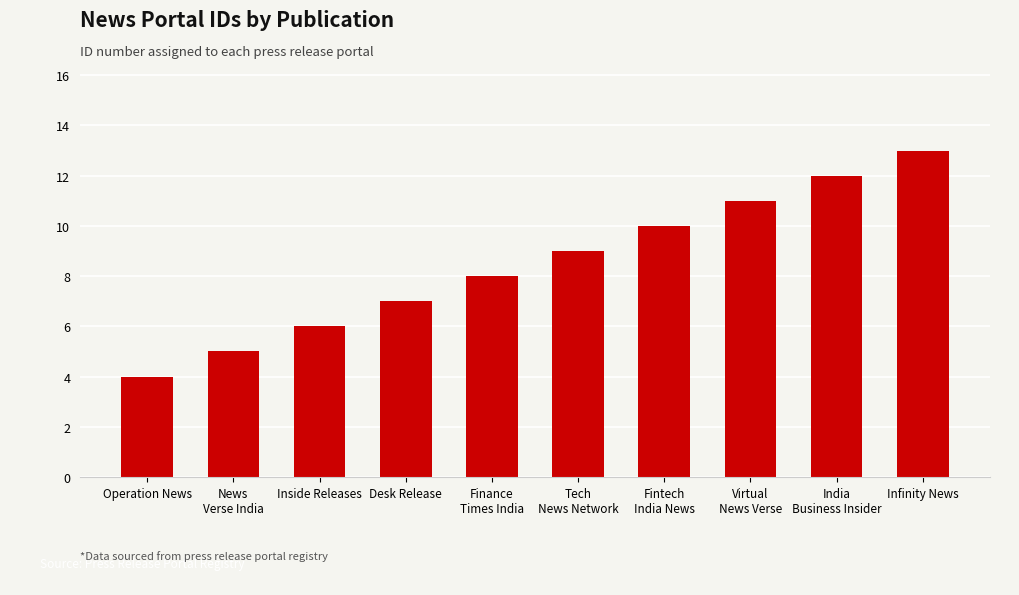

Reading right to left, list all the values displayed in this chart.

13	12	11	10	9	8	7	6	5	4